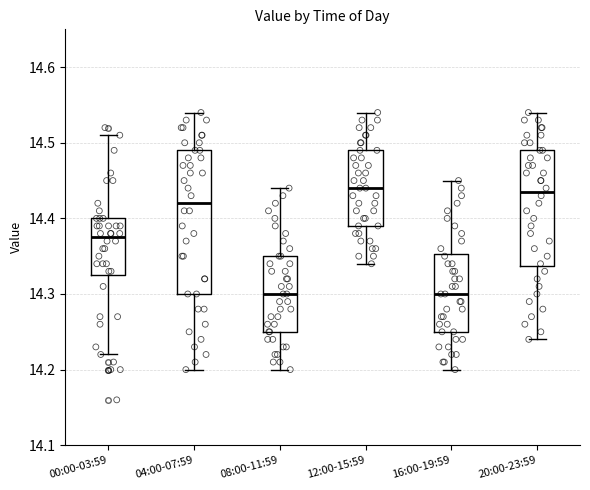

Reading left to right, read every box against the y-axis: the position of its median line, the range the box covers, and the ends of its whiskers. The values are not printed on the chart, so give them approximately, as read against the axis.

00:00-03:59: median 14.38, box 14.33 to 14.40, whiskers 14.22 to 14.51
04:00-07:59: median 14.42, box 14.30 to 14.49, whiskers 14.20 to 14.54
08:00-11:59: median 14.30, box 14.25 to 14.35, whiskers 14.20 to 14.44
12:00-15:59: median 14.44, box 14.39 to 14.49, whiskers 14.34 to 14.54
16:00-19:59: median 14.30, box 14.25 to 14.35, whiskers 14.20 to 14.45
20:00-23:59: median 14.44, box 14.34 to 14.49, whiskers 14.24 to 14.54